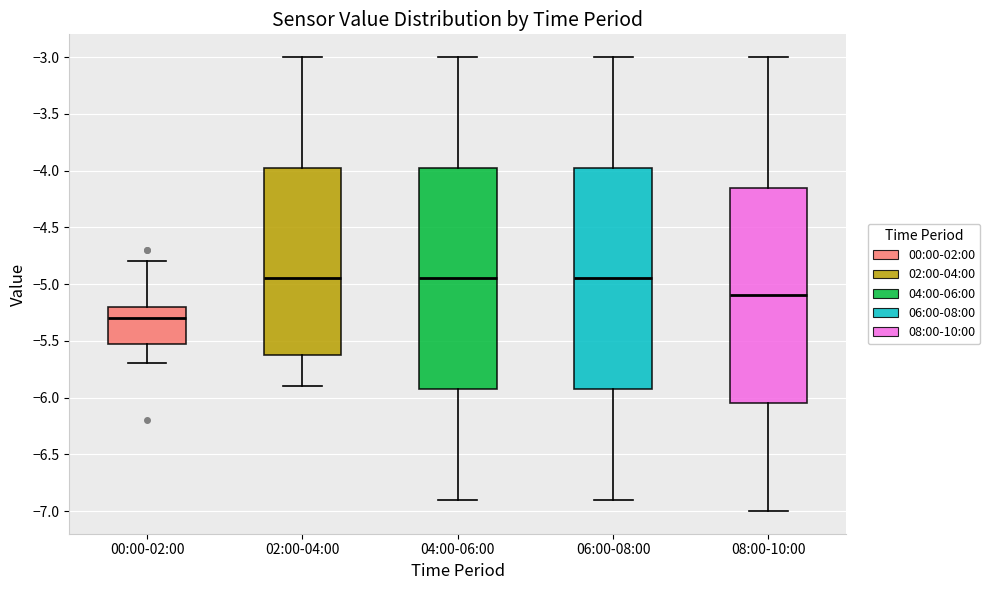

Where does the lower whisker of the box for 02:00-04:00 end on the y-axis? The values are not printed on the chart, so give them approximately, as read against the axis.

-5.90